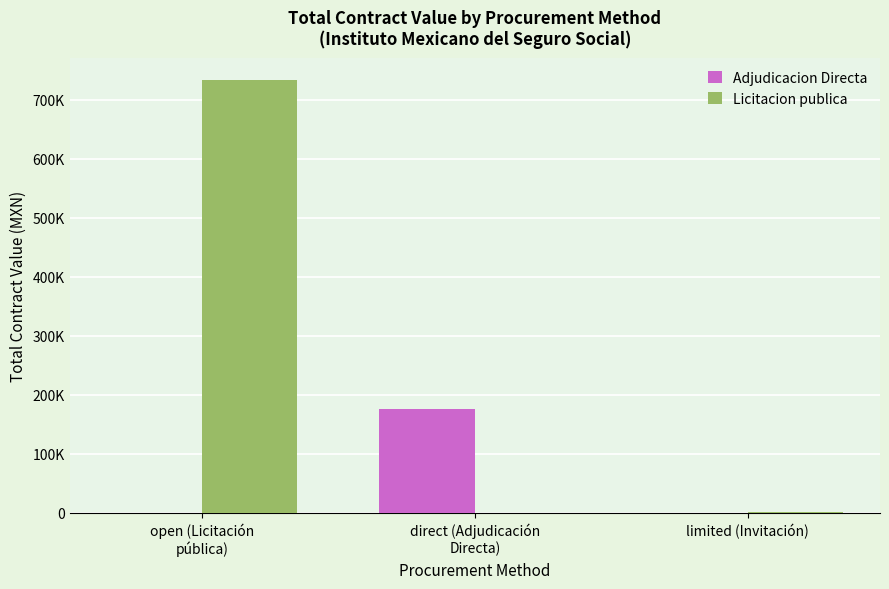

What are all the series names shown in the legend?

Adjudicacion Directa, Licitacion publica